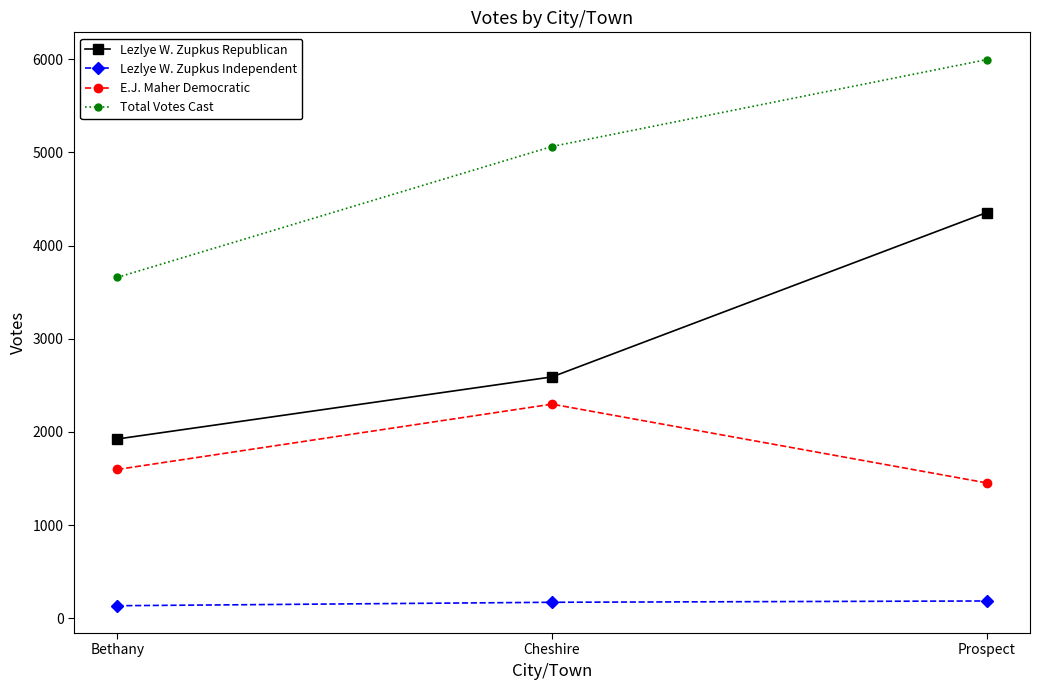

What is the label of the 2nd point from the right?

Cheshire